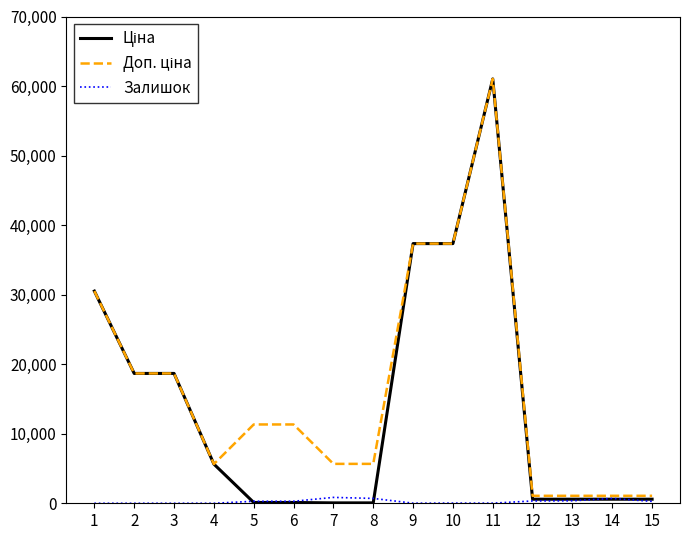

At which category does the chart reach its peak across all series?

11